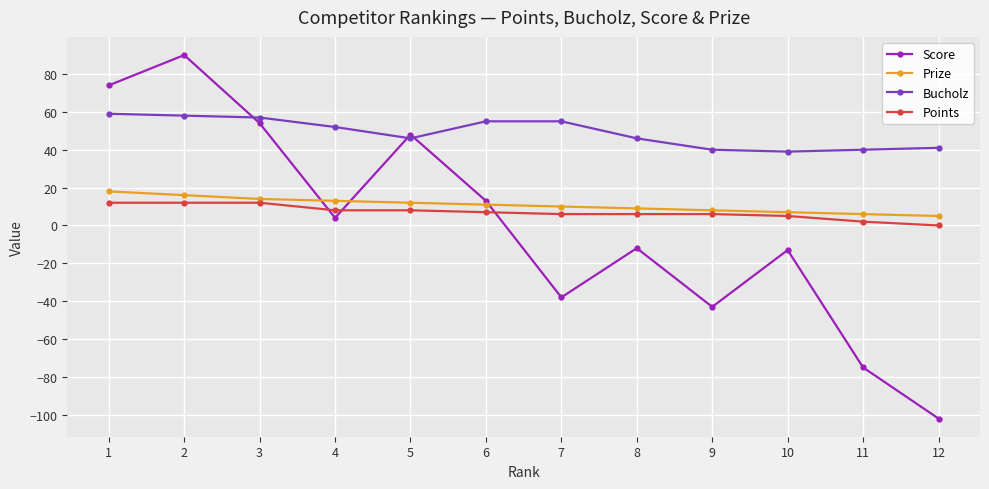

Is this an area chart (filled region under the line)?

No